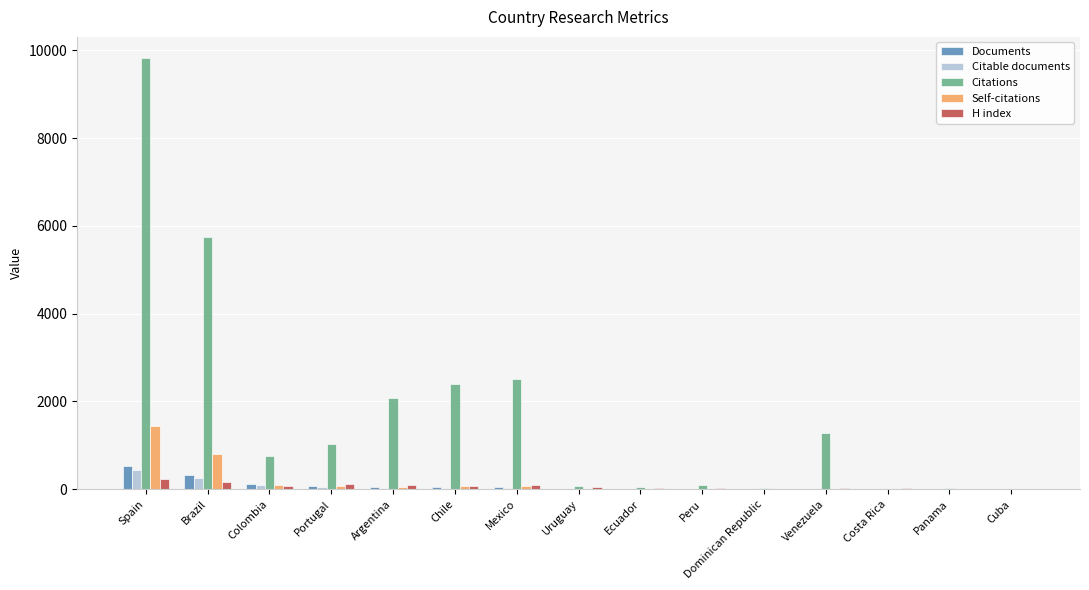

At which category is the sum across all series the highest?

Spain